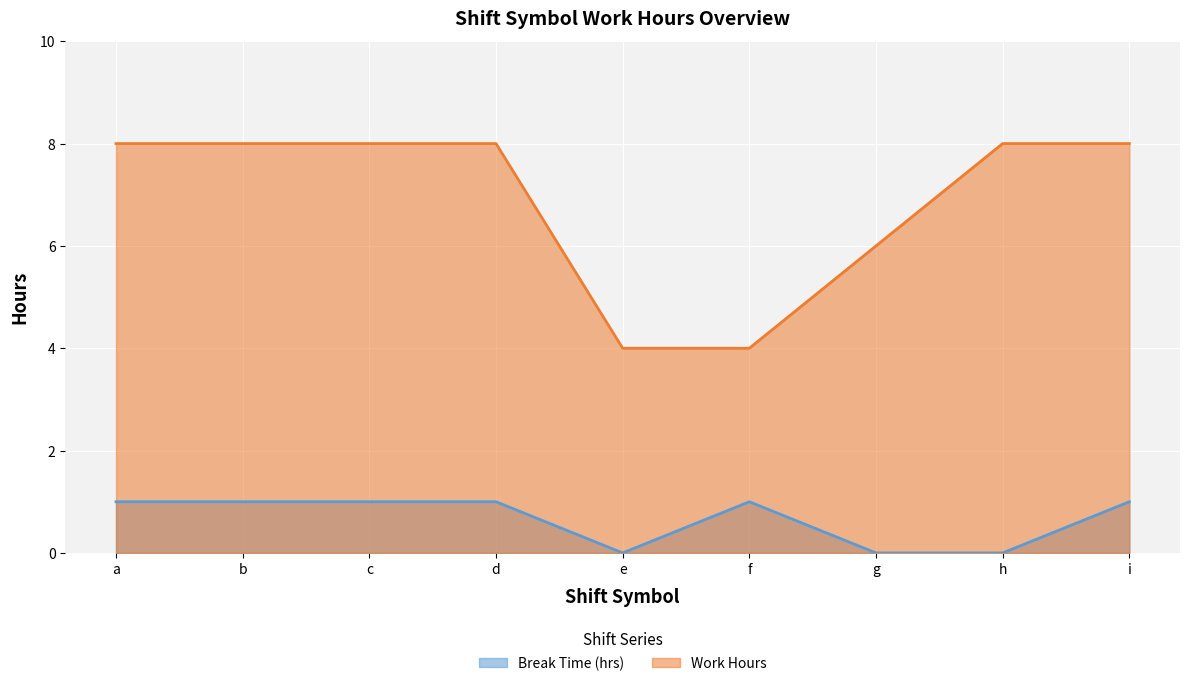

Which category has the lowest value in the Work Hours series?

e